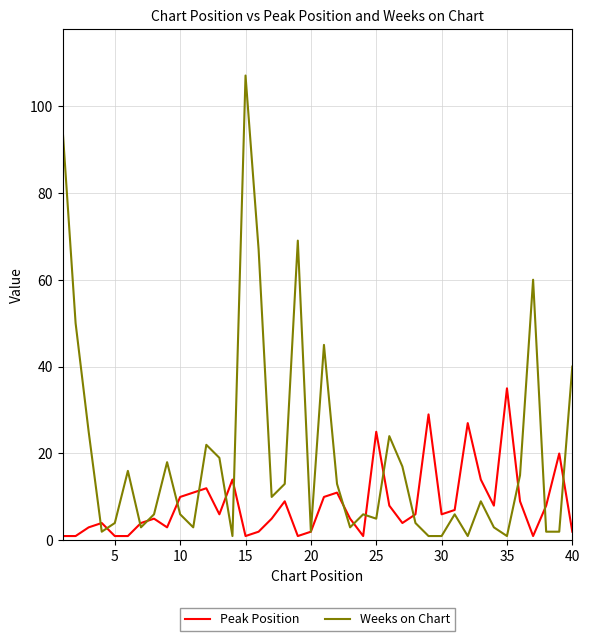

True or false: Weeks on Chart and Peak Position intersect in this chart.

True